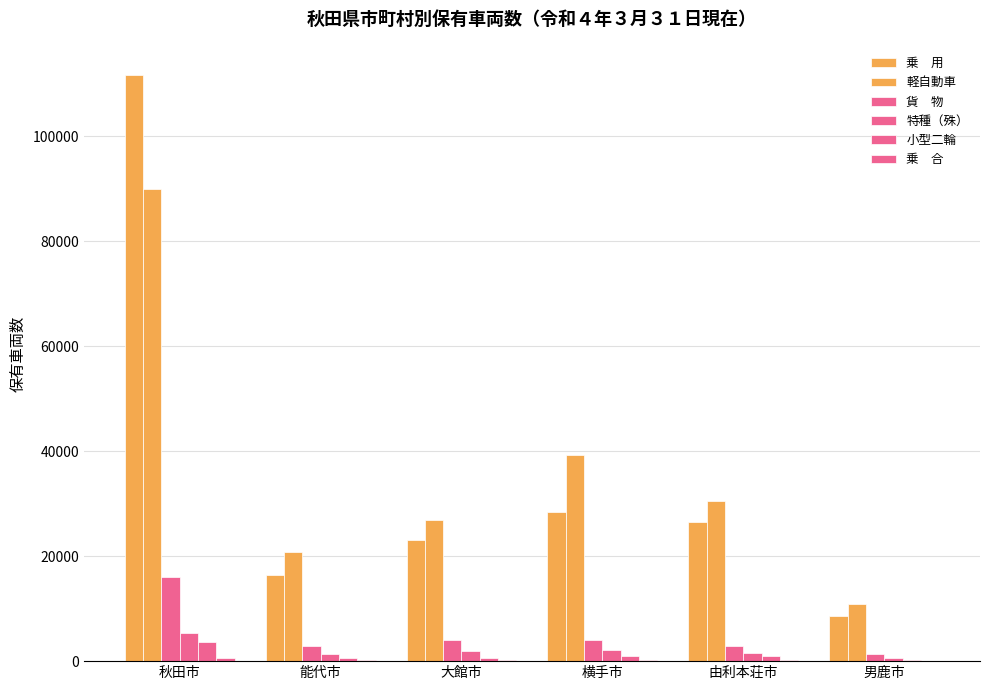

What position from the left is 男鹿市?

6